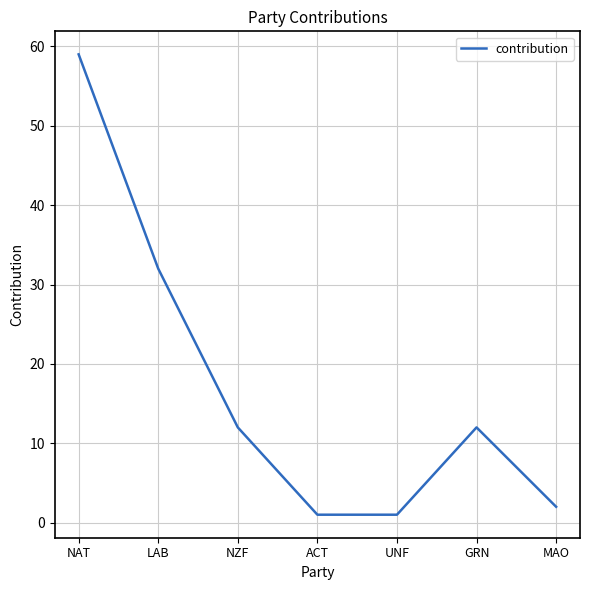

What position from the right is GRN?

2